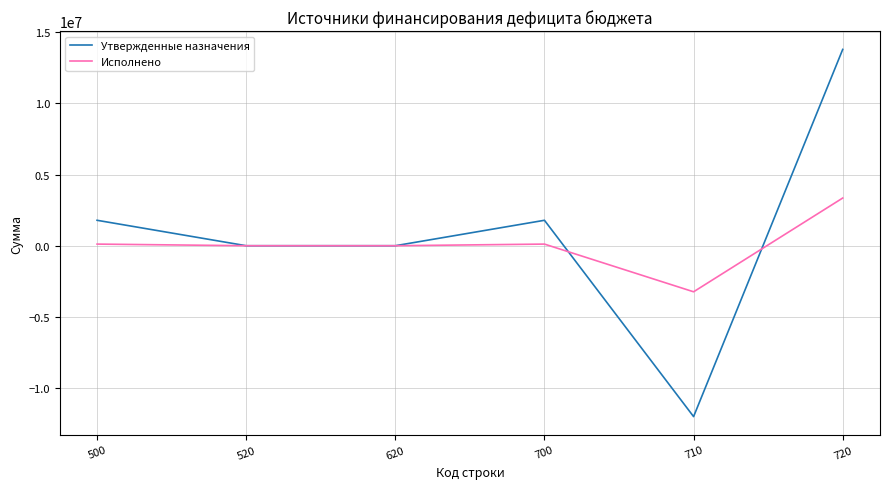

What is the sum of all Исполнено values?

342346.4